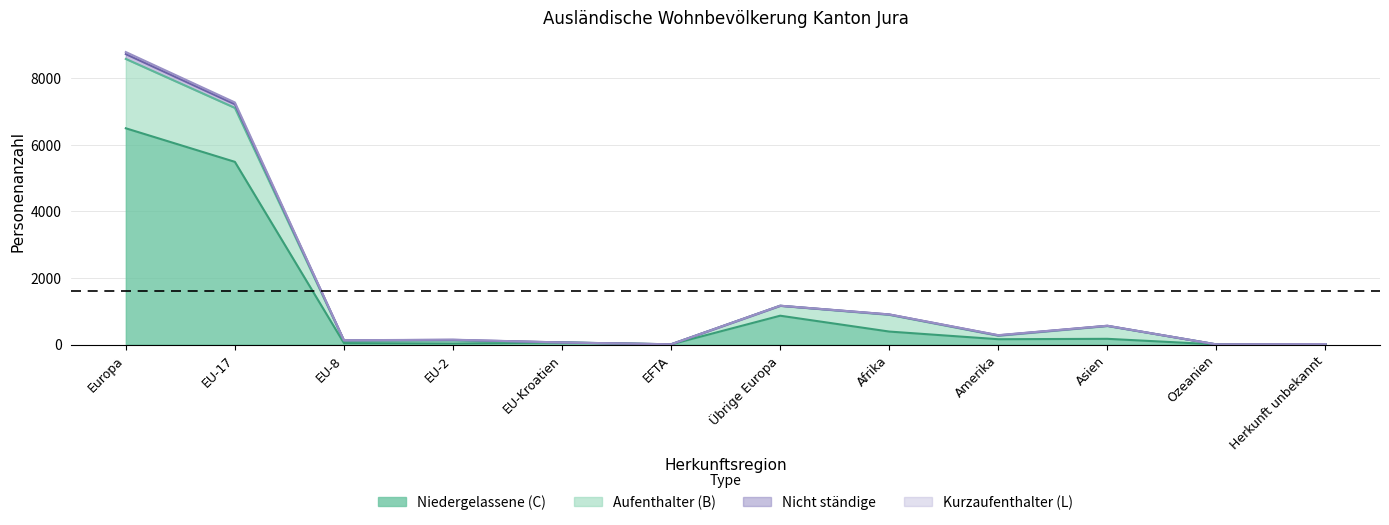

True or false: Kurzaufenthalter (L) has a value of 11417 at Europa.

False